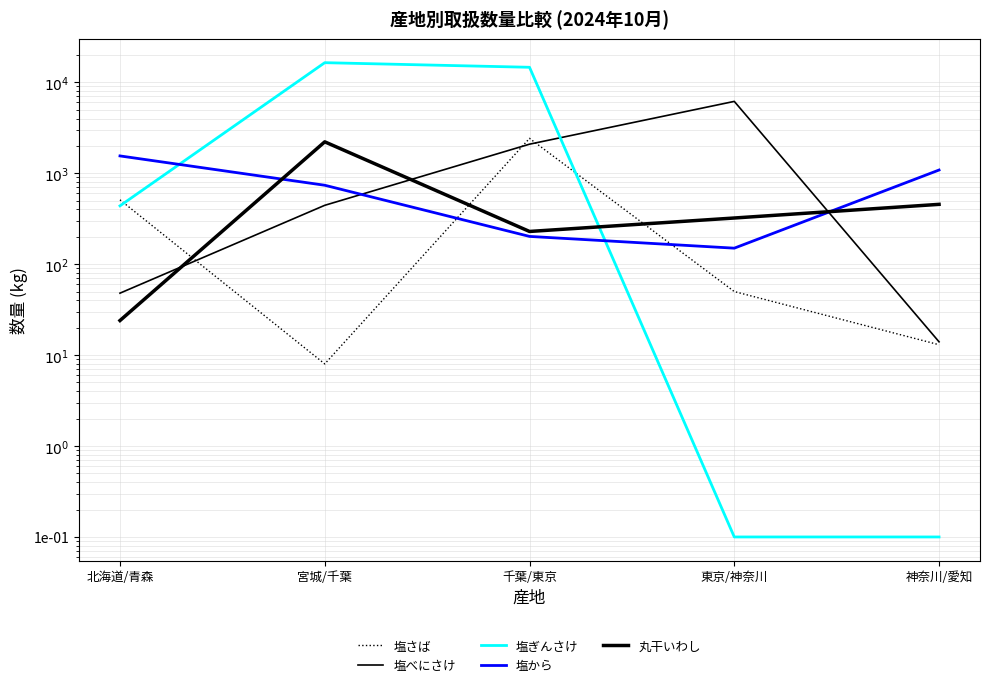

Count the number of data series in this chart.

5